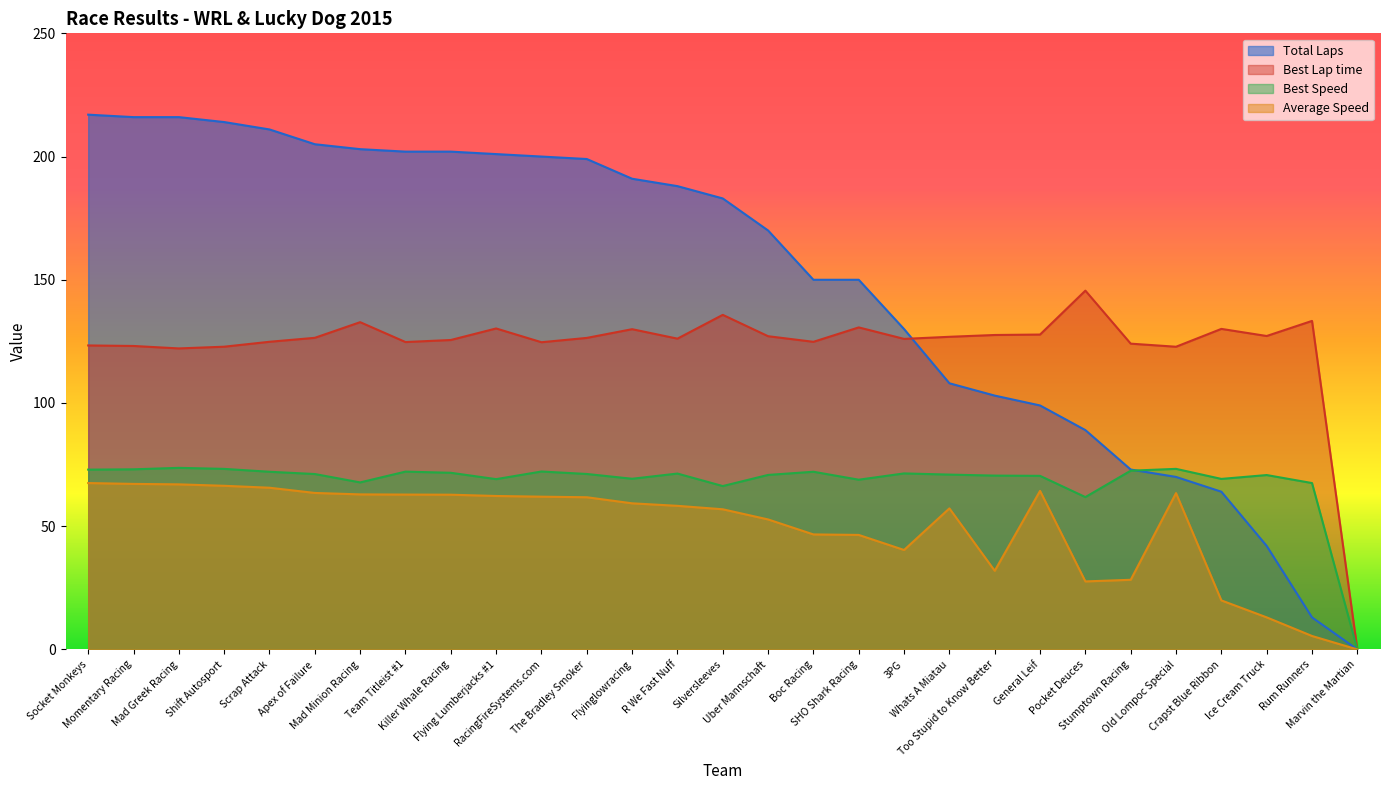

Which has a higher value, R We Fast Nuff or Socket Monkeys?

Socket Monkeys